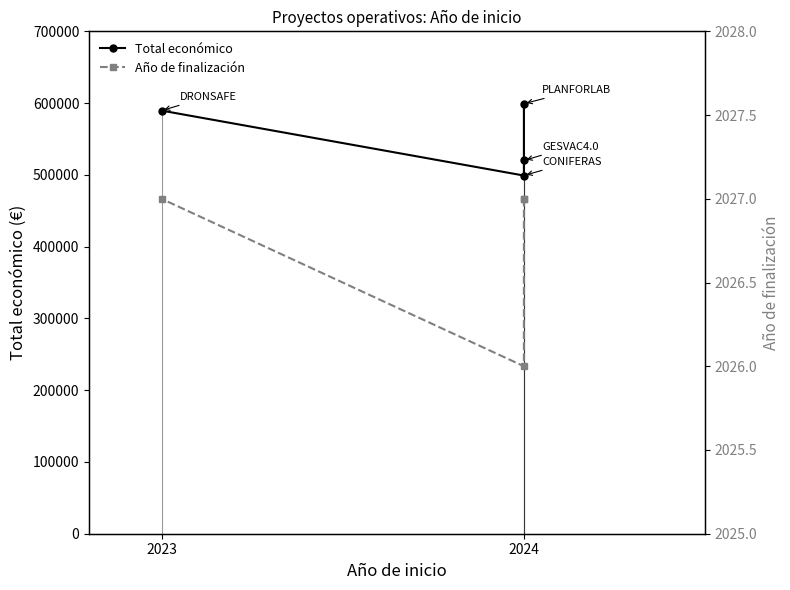

Reading left to right, list all the values displayed in this chart.

Total económico: 599134	520062	499059	589584
Año de finalización: 2027	2027	2026	2027